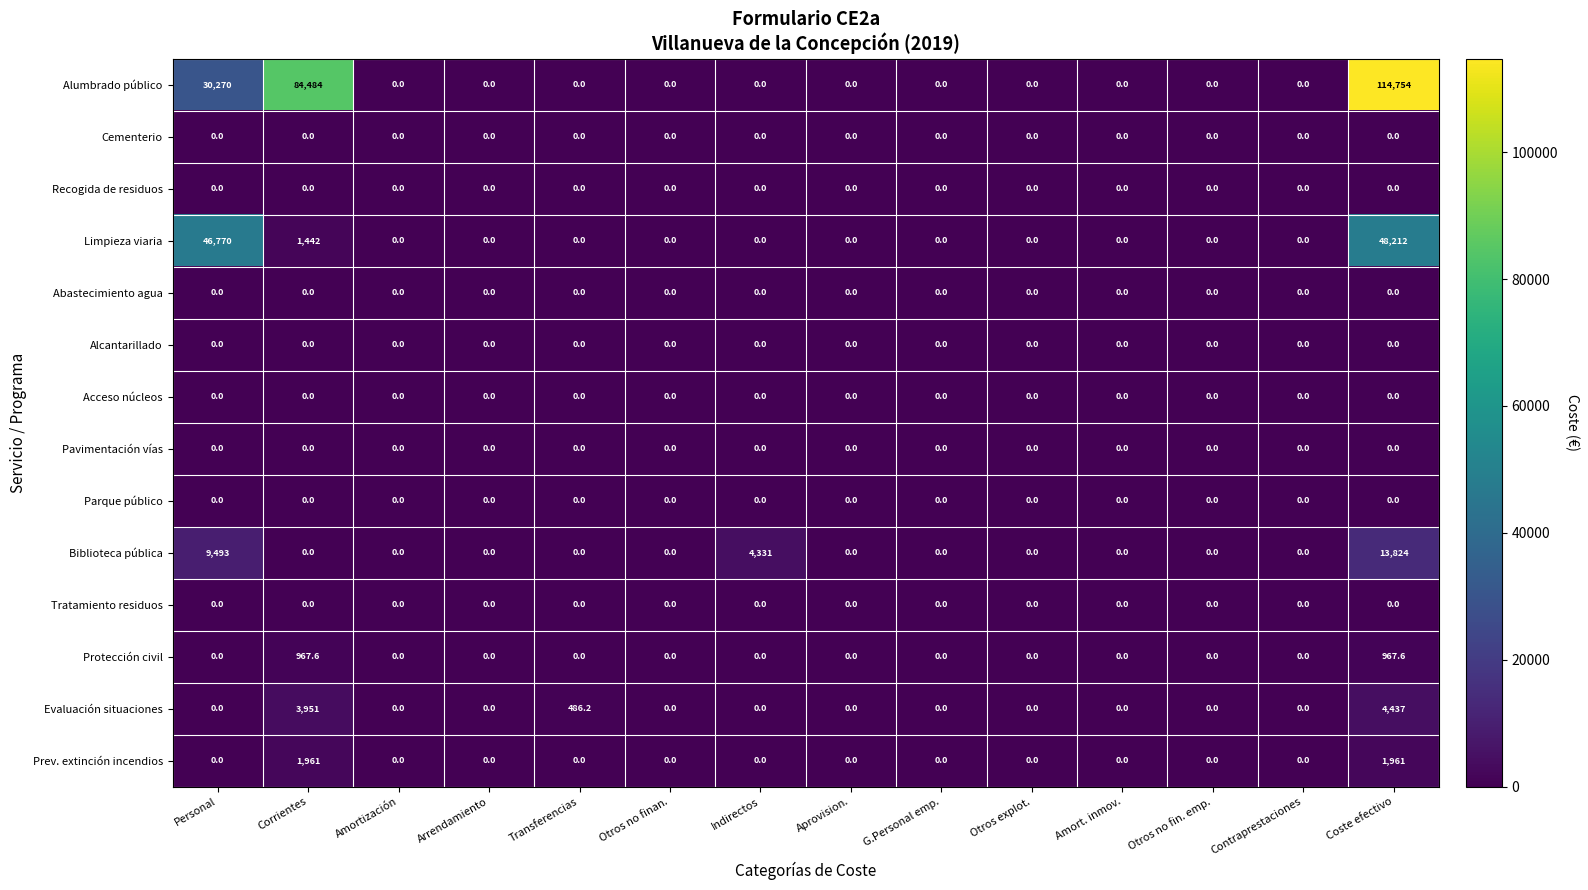

How many series are shown in this chart?

14